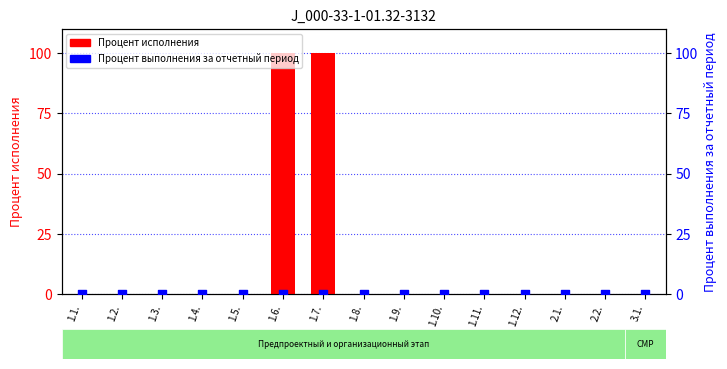

At which category is the sum across all series the highest?

1.6.